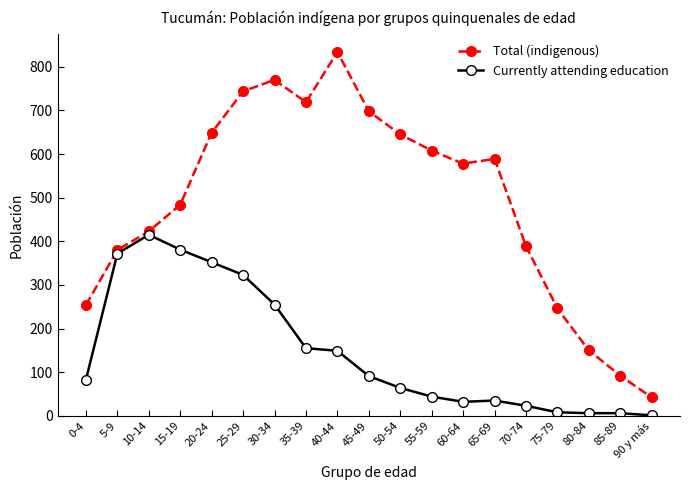

What is the lowest value of the Total (indigenous) series?

42